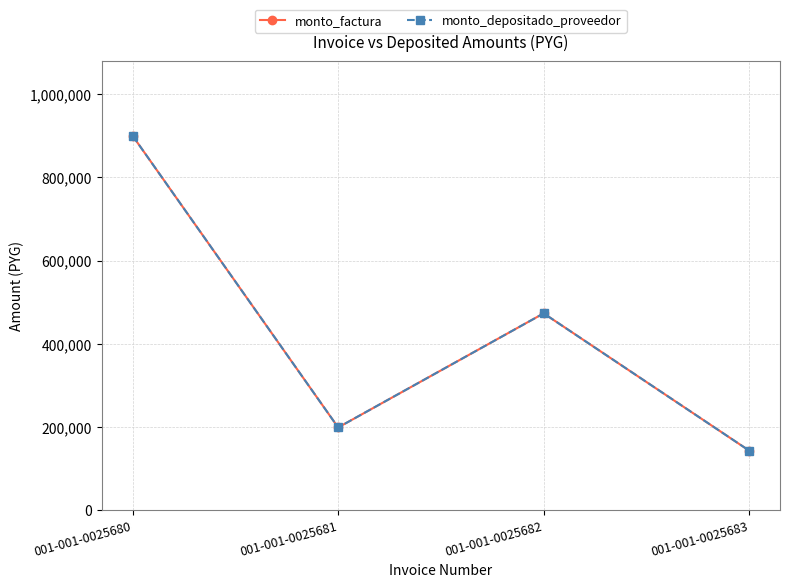

At which category does monto_depositado_proveedor reach its first local peak?

001-001-0025682